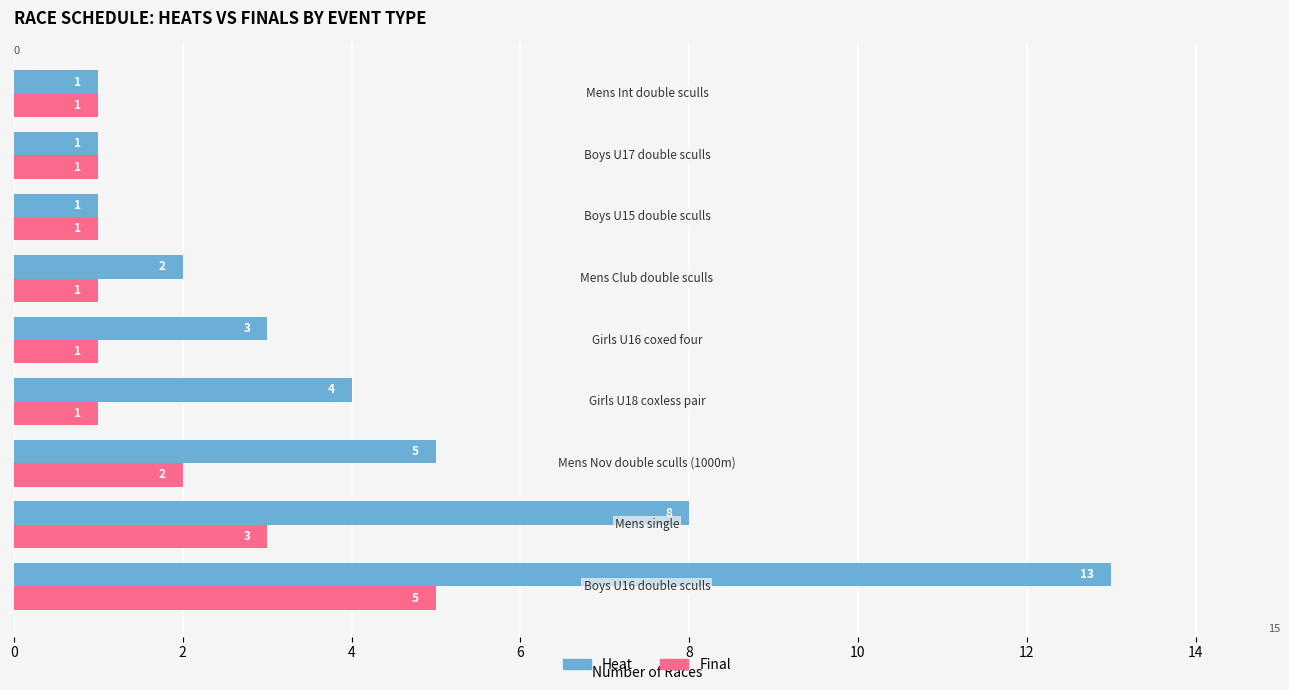

What is the maximum value shown in the chart?

13